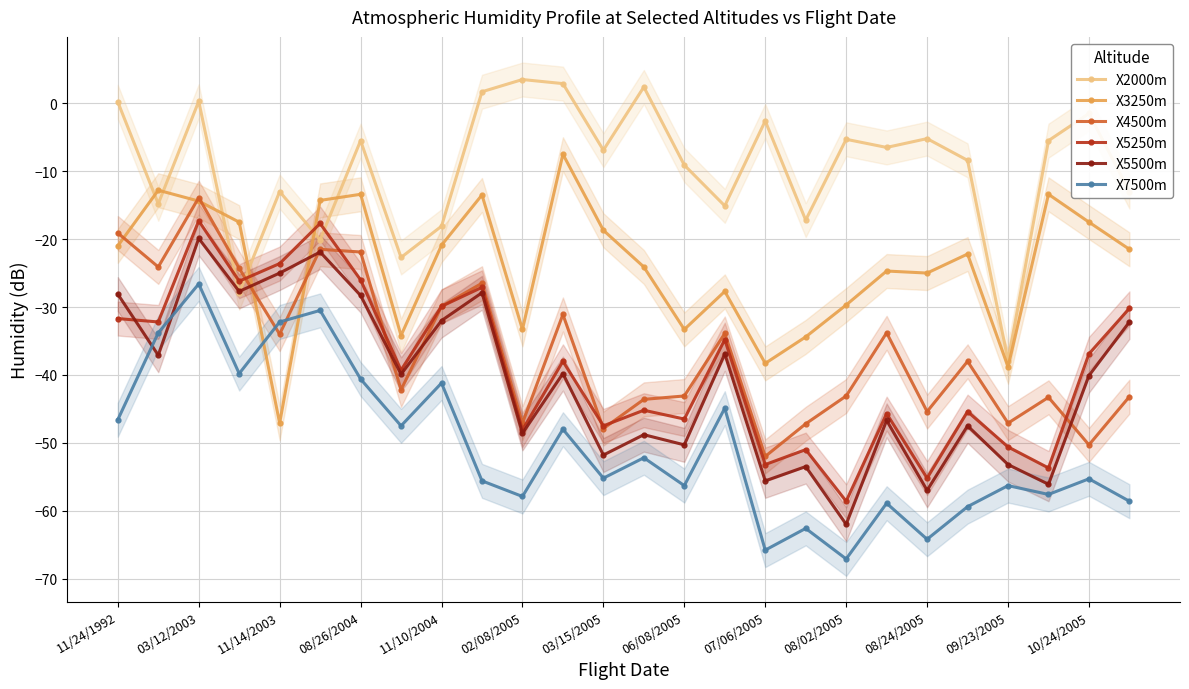

Is it true that X5500m equals -43.1 at 08/26/2004?

False